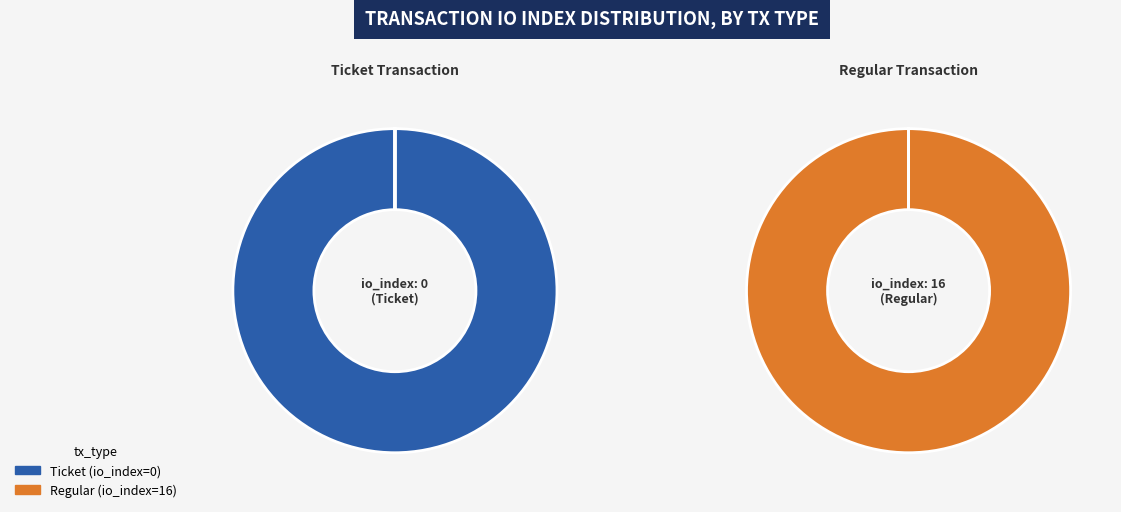

What is the largest slice in the pie chart?

tx_type: Regular